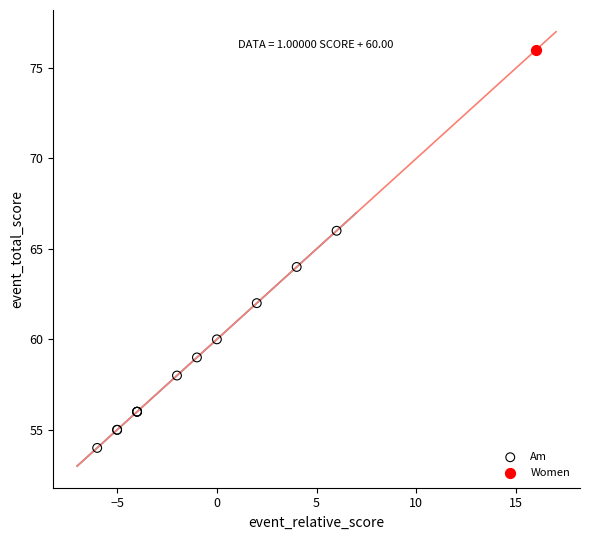

What are all the series names shown in the legend?

Am, Women